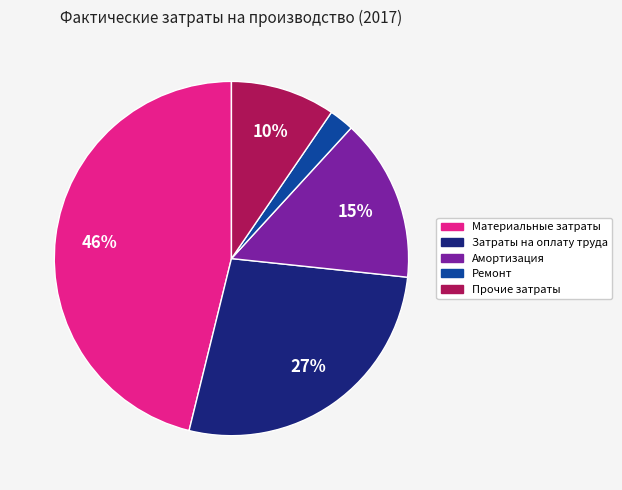

Combined, do Затраты на оплату труда and Прочие затраты account for over 50%?

No